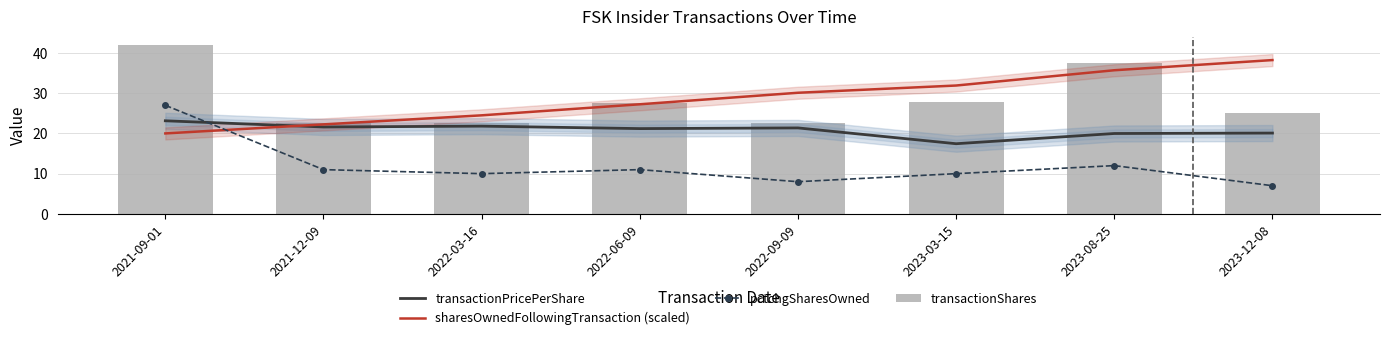

List the labels in order of transactionPricePerShare value, smallest first.

2023-03-15, 2023-08-25, 2023-12-08, 2022-06-09, 2022-09-09, 2021-12-09, 2022-03-16, 2021-09-01